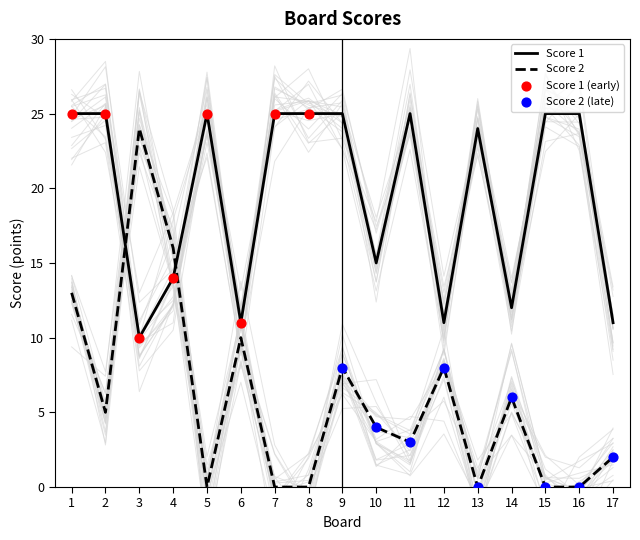

Which series reaches the minimum Y coordinate?

Score 2